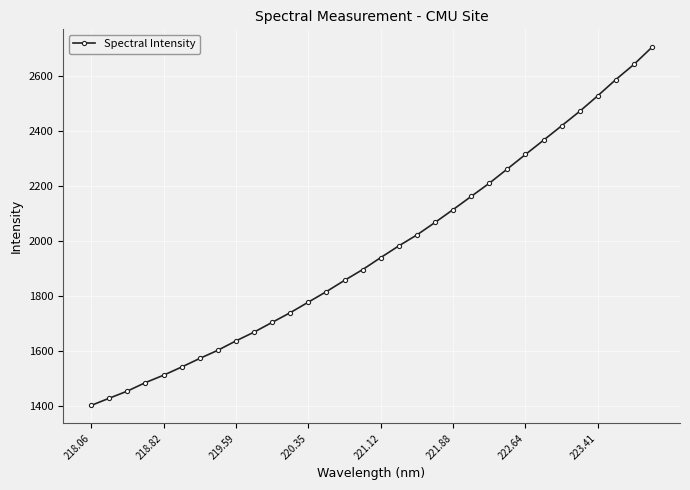

Reading right to left, what are all the values shown in this chart?

2704.2	2641.6	2586.6	2527.7	2471.1	2418.4	2366.1	2314.2	2261.7	2209.7	2161.8	2113.9	2067.1	2021.8	1982.0	1939.4	1895.7	1856.6	1815.8	1777.4	1739.1	1703.8	1668.3	1636.4	1602.4	1572.6	1541.4	1511.7	1484.7	1453.9	1428.0	1401.7